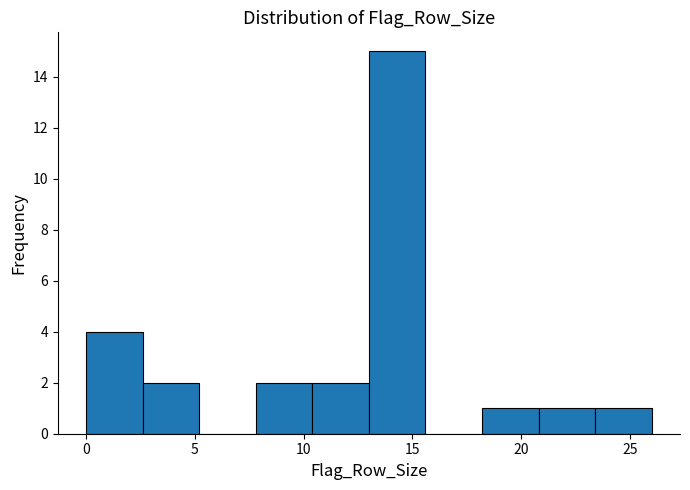

How tall is the bar that spans 23.4 to 26.0 on the x-axis? Neither the bar edges nor the heights are printed on the chart, so give them approximately, as read against the axes.

1